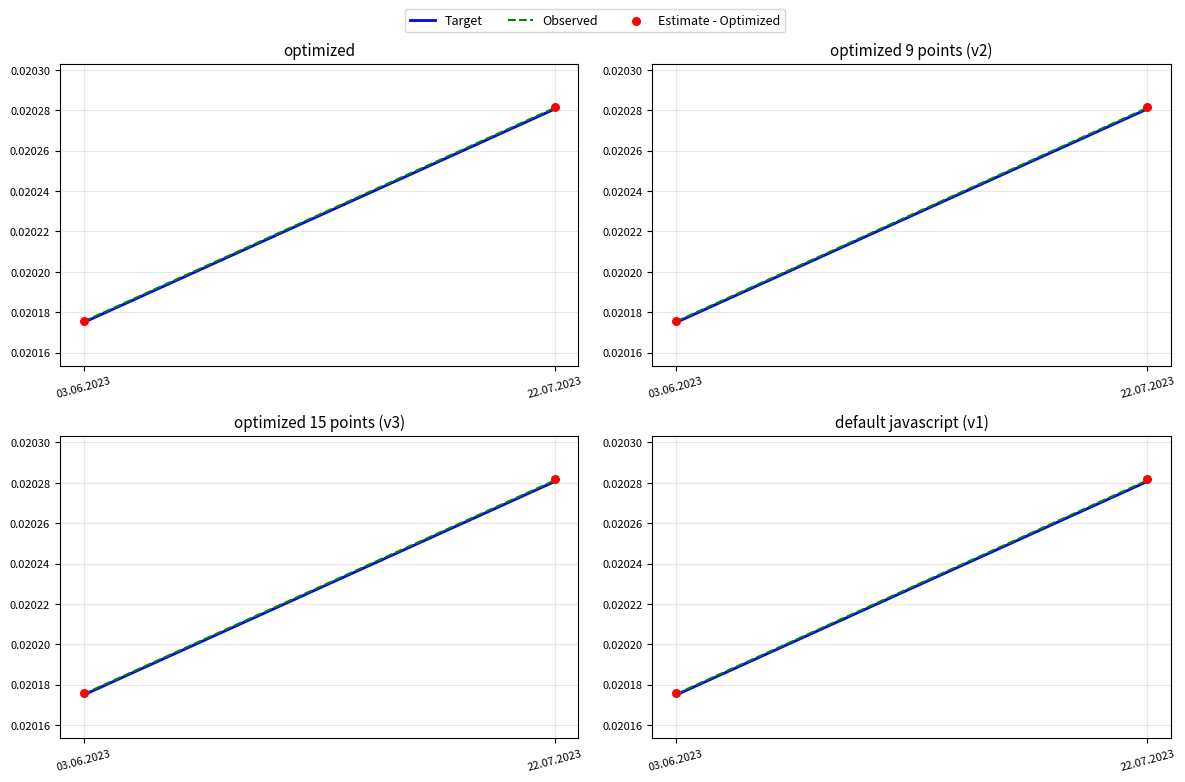

Which series contains the lowest Y value?

Target